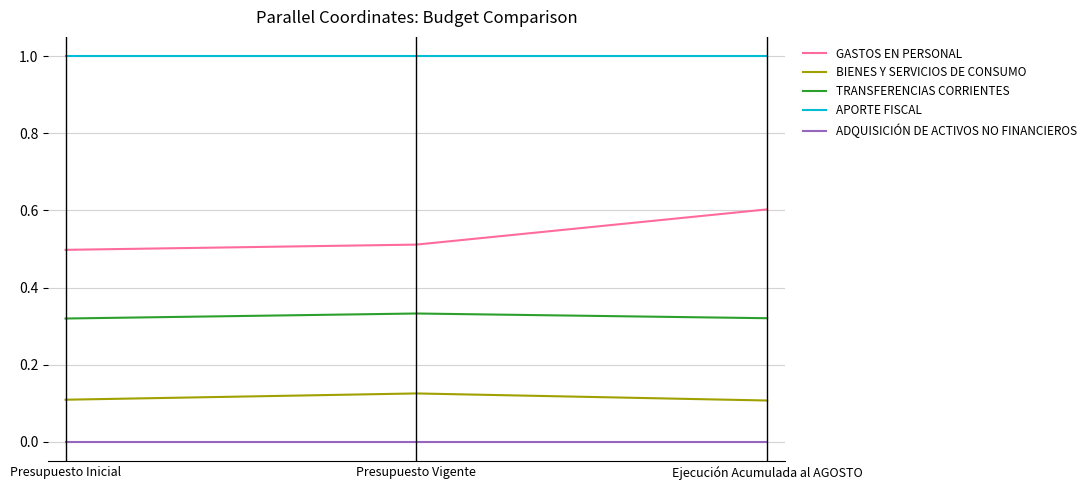

What position from the left is Presupuesto Vigente?

2